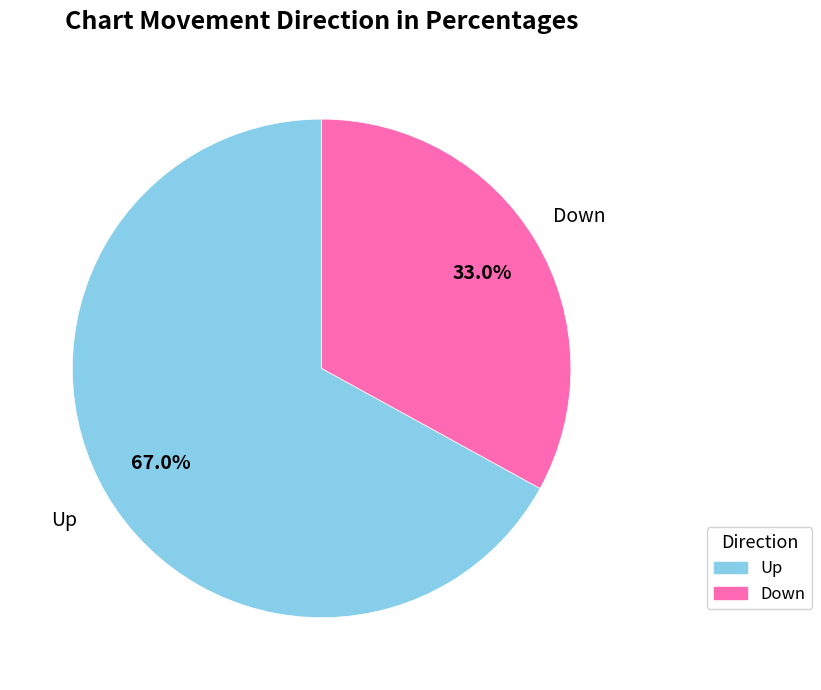

Is there a majority slice in this chart?

Yes